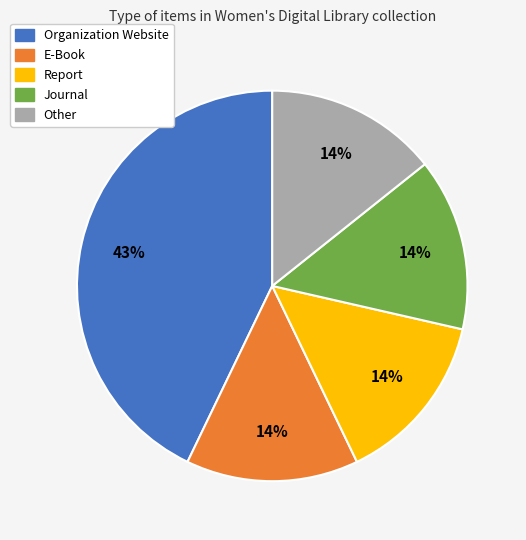

Which category has the biggest portion of the pie?

Organization Website